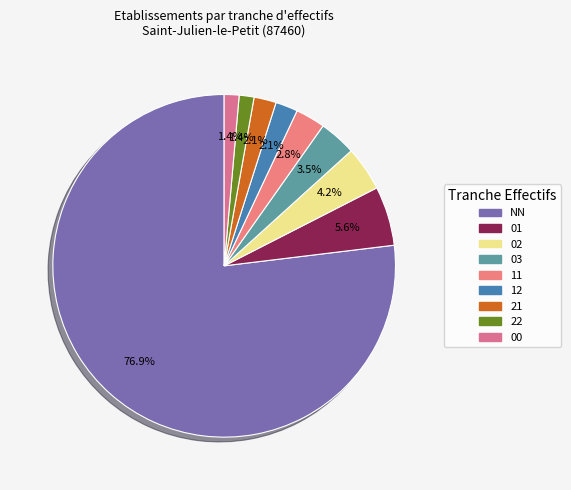

To the nearest percent, what is the difference between the 12 and 22 slice percentages?

1%